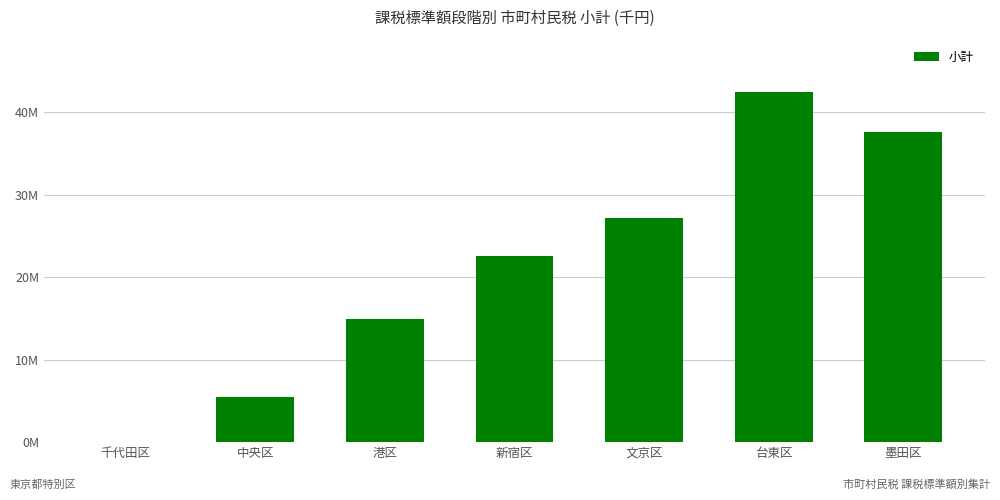

How many bars are there in total?

7